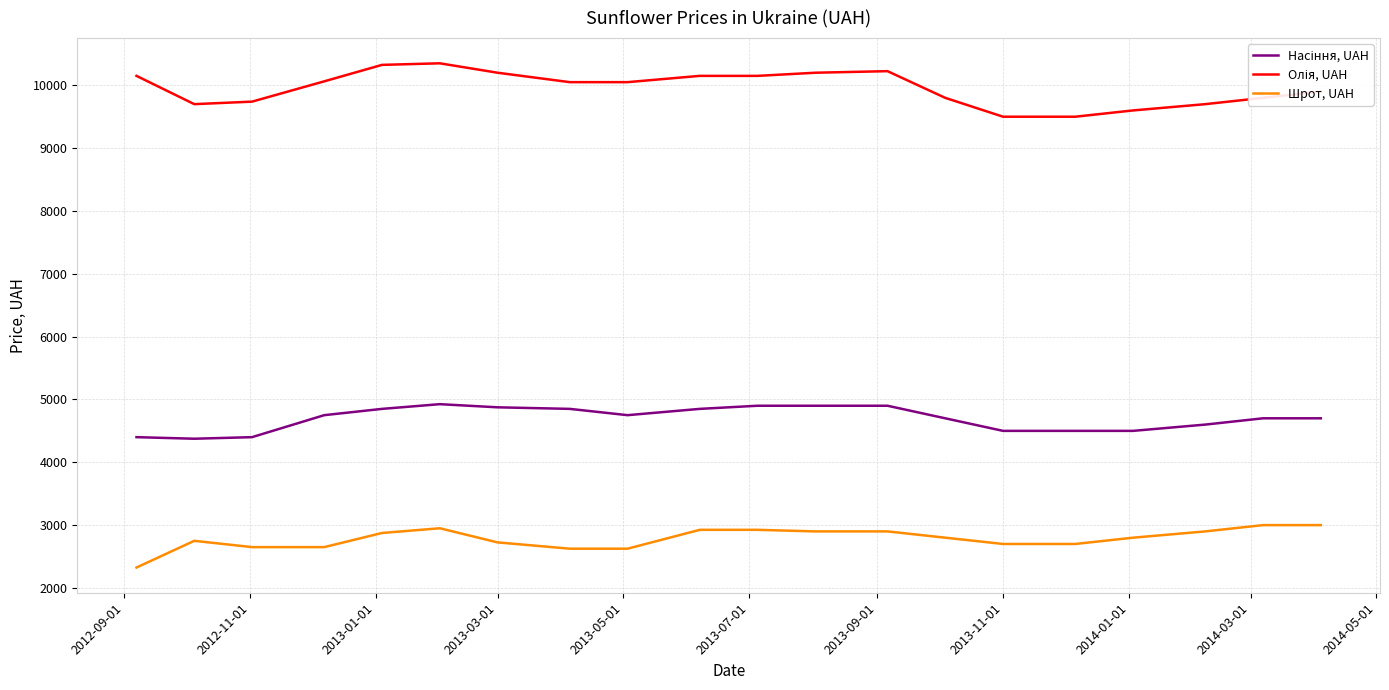

What is the smallest value displayed?

2325